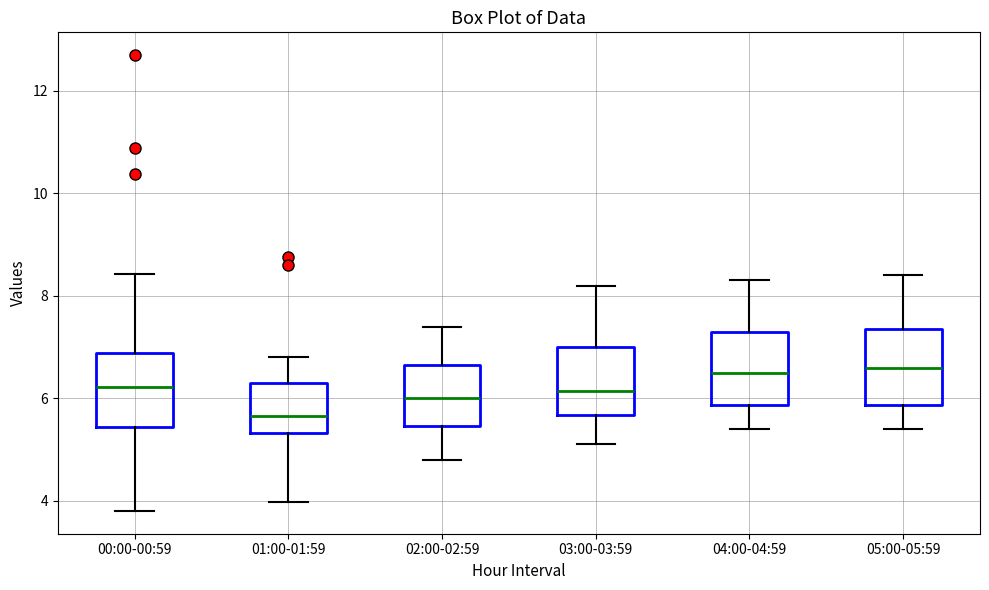

Reading left to right, transcribe this box plot: for each box, give where its median line is, the range the box spans, and where its two whiskers end, as read against the y-axis. The values are not printed on the chart, so give them approximately, as read against the axis.

00:00-00:59: median 6.2, box 5.4 to 6.8, whiskers 3.8 to 8.4
01:00-01:59: median 5.6, box 5.4 to 6.4, whiskers 4.0 to 6.8
02:00-02:59: median 6.0, box 5.4 to 6.6, whiskers 4.8 to 7.4
03:00-03:59: median 6.2, box 5.6 to 7.0, whiskers 5.2 to 8.2
04:00-04:59: median 6.6, box 5.8 to 7.4, whiskers 5.4 to 8.4
05:00-05:59: median 6.6, box 5.8 to 7.4, whiskers 5.4 to 8.4